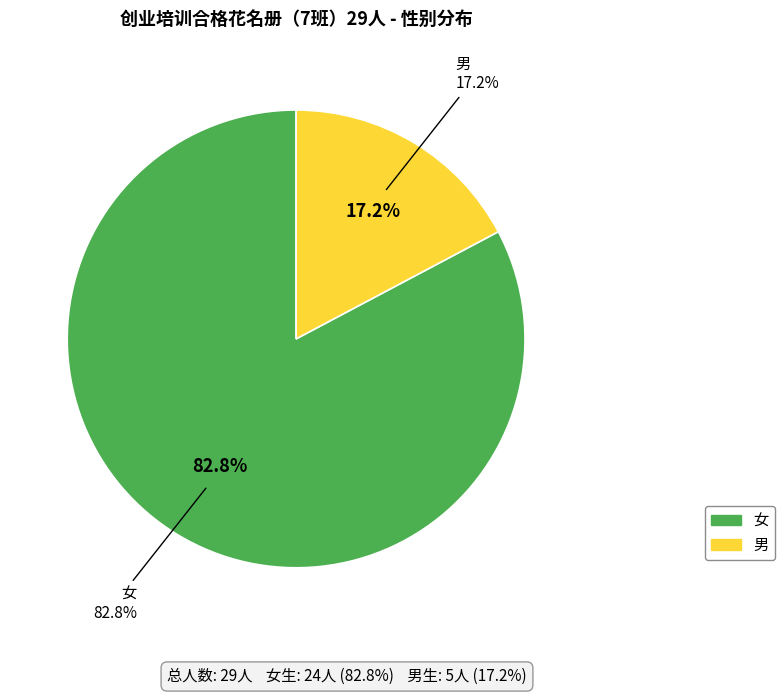

Approximately how many times larger is the value at 女 compared to 男?

4.8